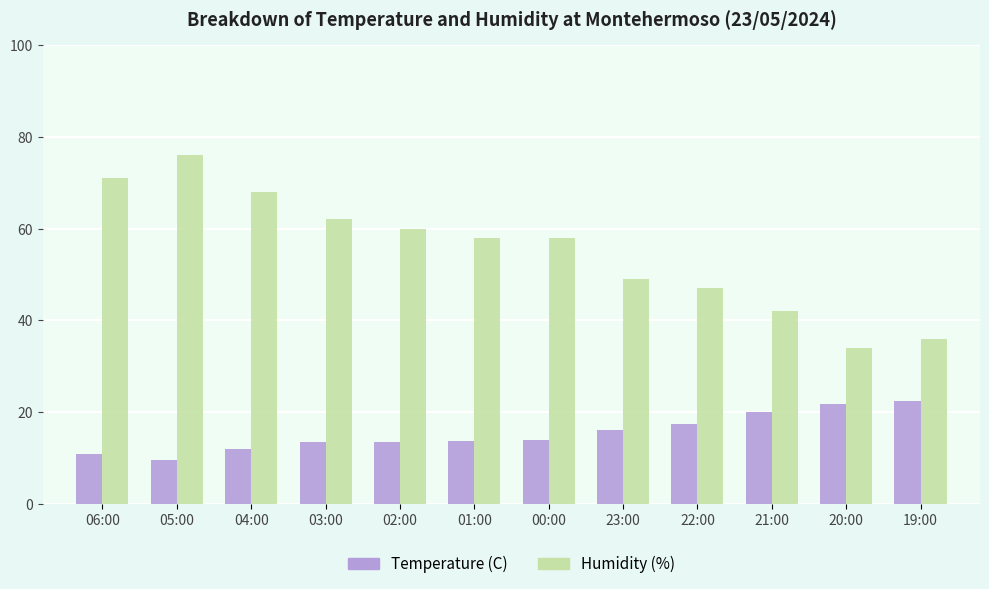

What is the difference between the second highest and second lowest values in the Temperature (C) series?

10.9